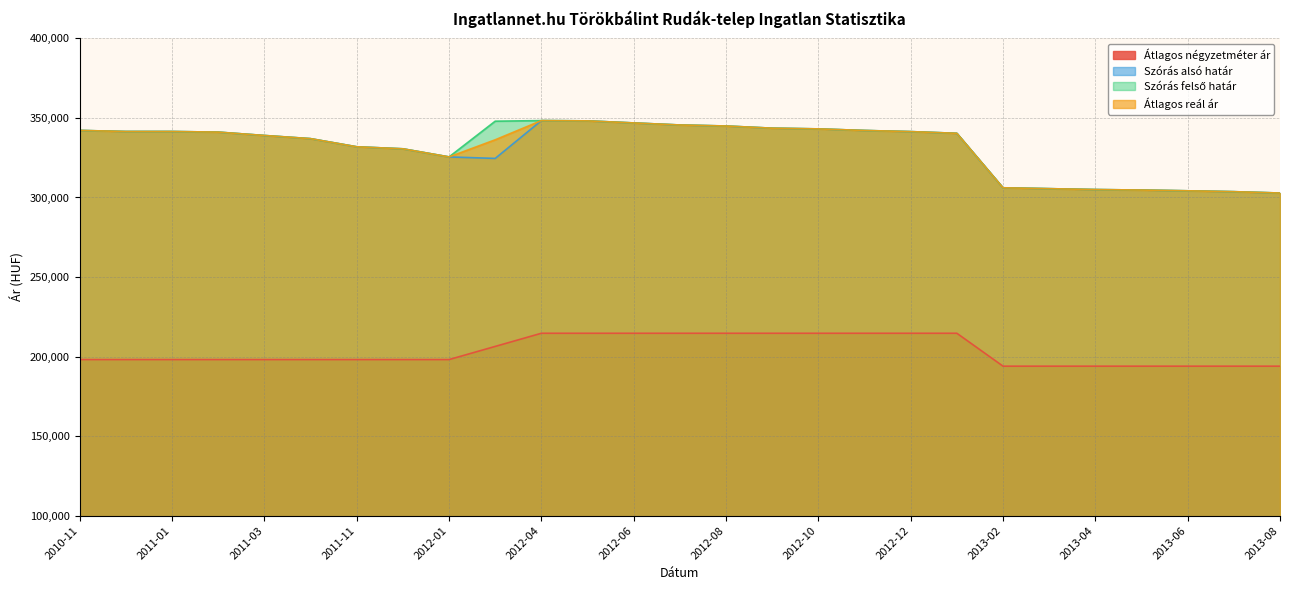

Which label corresponds to the smallest value in the chart?

2013-02